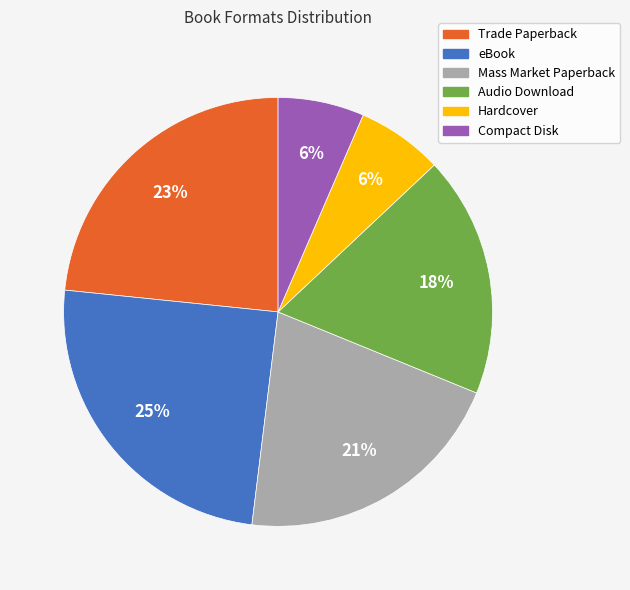

Is there a majority slice in this chart?

No